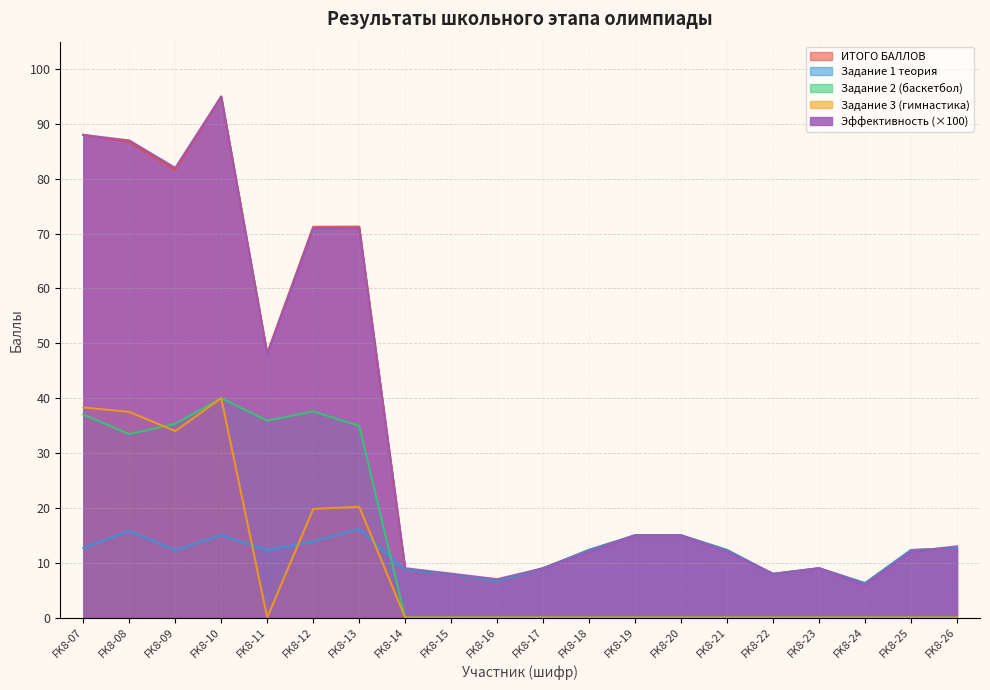

Reading left to right, list all the values displayed in this chart.

ИТОГО БАЛЛОВ: FK8-07=88.0	FK8-08=86.7	FK8-09=81.6	FK8-10=95.0	FK8-11=48.2	FK8-12=71.2	FK8-13=71.3	FK8-14=8.7	FK8-15=7.9	FK8-16=6.5	FK8-17=9.0	FK8-18=12.3	FK8-19=15.0	FK8-20=15.0	FK8-21=12.3	FK8-22=7.9	FK8-23=9.0	FK8-24=6.3	FK8-25=12.3	FK8-26=12.7
Задание 1 теория: FK8-07=12.7	FK8-08=15.8	FK8-09=12.3	FK8-10=15.0	FK8-11=12.3	FK8-12=13.8	FK8-13=16.1	FK8-14=8.7	FK8-15=7.9	FK8-16=6.5	FK8-17=9.0	FK8-18=12.3	FK8-19=15.0	FK8-20=15.0	FK8-21=12.3	FK8-22=7.9	FK8-23=9.0	FK8-24=6.3	FK8-25=12.3	FK8-26=12.7
Задание 2 (баскетбол): FK8-07=37.0	FK8-08=33.4	FK8-09=35.3	FK8-10=40.0	FK8-11=35.9	FK8-12=37.6	FK8-13=34.9	FK8-14=0.0	FK8-15=0.0	FK8-16=0.0	FK8-17=0.0	FK8-18=0.0	FK8-19=0.0	FK8-20=0.0	FK8-21=0.0	FK8-22=0.0	FK8-23=0.0	FK8-24=0.0	FK8-25=0.0	FK8-26=0.0
Задание 3 (гимнастика): FK8-07=38.3	FK8-08=37.5	FK8-09=34.0	FK8-10=40.0	FK8-11=0.0	FK8-12=19.8	FK8-13=20.2	FK8-14=0.0	FK8-15=0.0	FK8-16=0.0	FK8-17=0.0	FK8-18=0.0	FK8-19=0.0	FK8-20=0.0	FK8-21=0.0	FK8-22=0.0	FK8-23=0.0	FK8-24=0.0	FK8-25=0.0	FK8-26=0.0
Эффективность участия: FK8-07=88.0	FK8-08=87.0	FK8-09=82.0	FK8-10=95.0	FK8-11=48.0	FK8-12=71.0	FK8-13=71.0	FK8-14=9.0	FK8-15=8.0	FK8-16=7.0	FK8-17=9.0	FK8-18=12.0	FK8-19=15.0	FK8-20=15.0	FK8-21=12.0	FK8-22=8.0	FK8-23=9.0	FK8-24=6.0	FK8-25=12.0	FK8-26=13.0